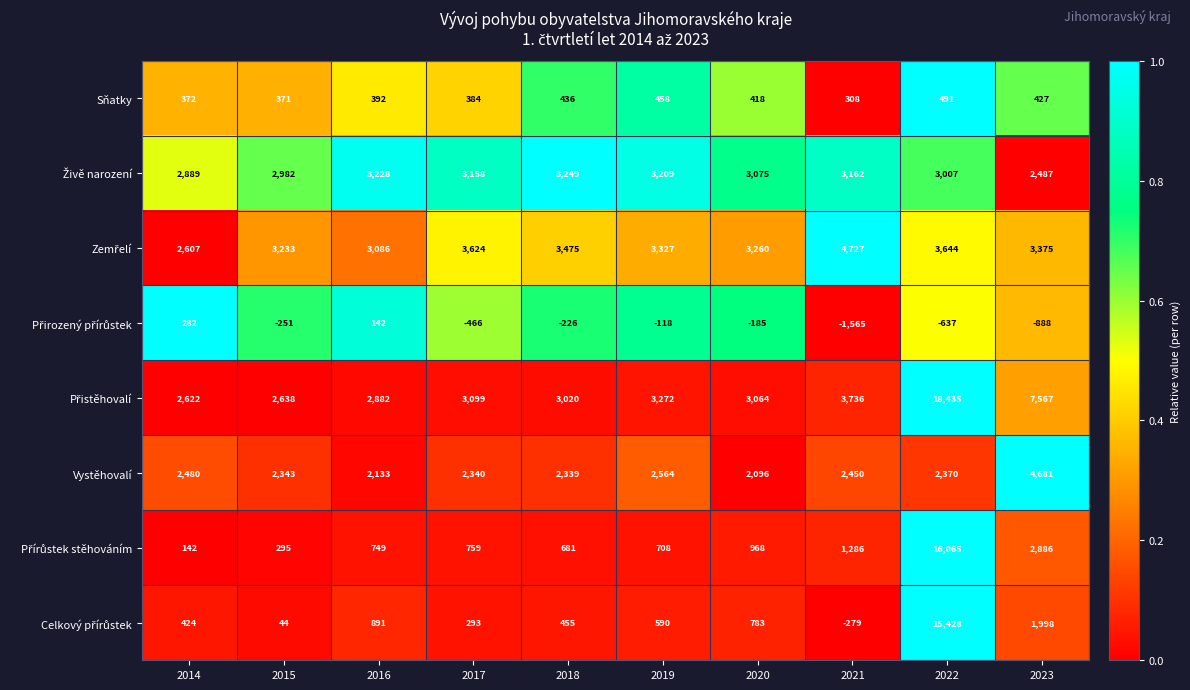

How many distinct data groups are displayed?

8